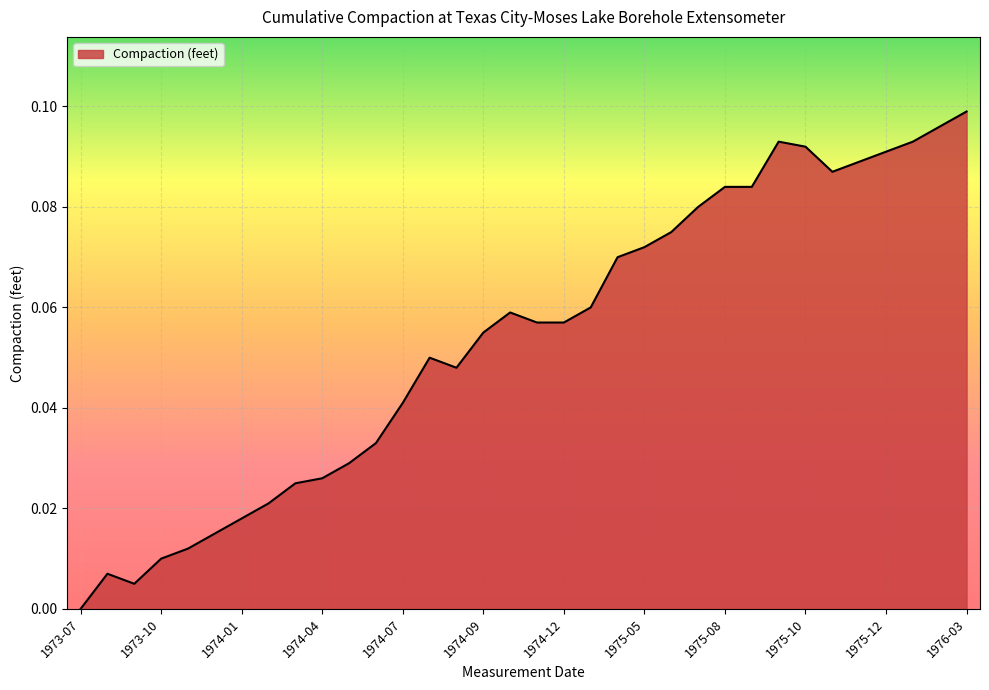

Reading right to left, extract all data points from this chart.

0.1	0.1	0.1	0.1	0.1	0.1	0.1	0.1	0.1	0.1	0.1	0.1	0.1	0.1	0.1	0.1	0.1	0.1	0.1	0.0	0.1	0.0	0.0	0.0	0.0	0.0	0.0	0.0	0.0	0.0	0.0	0.0	0.0	0.0